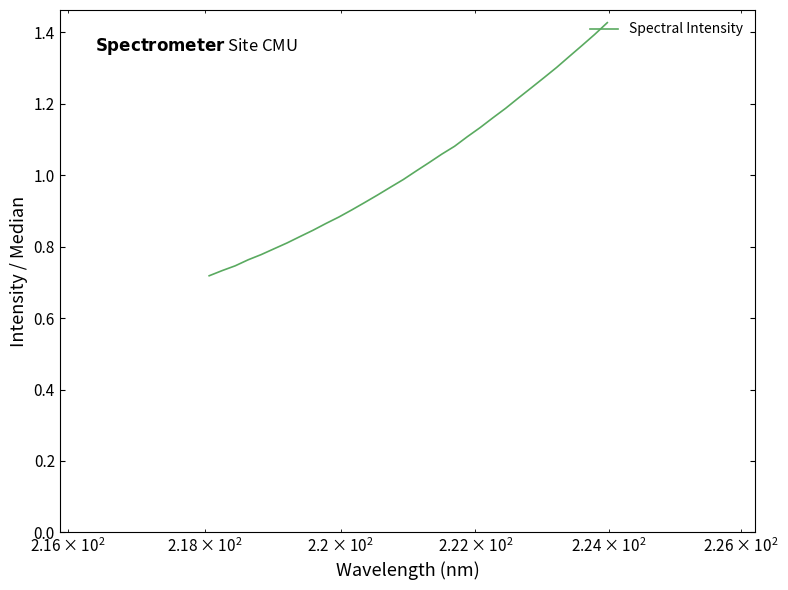

How many lines are shown in the chart?

1